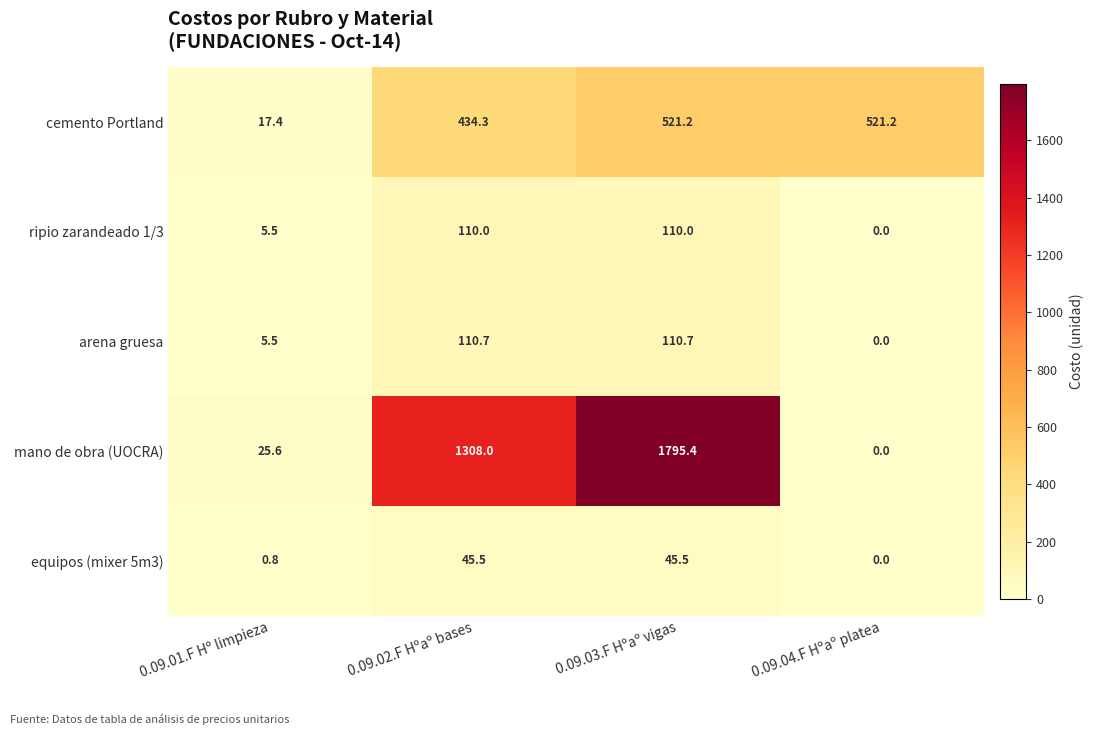

Reading left to right, transcribe all the data shown in this chart.

cemento Portland: 17.4	434.3	521.2	521.2
ripio zarandeado 1/3: 5.5	110.0	110.0	0.0
arena gruesa: 5.5	110.7	110.7	0.0
mano de obra (UOCRA): 25.6	1308.0	1795.4	0.0
equipos (mixer 5m3): 0.8	45.5	45.5	0.0